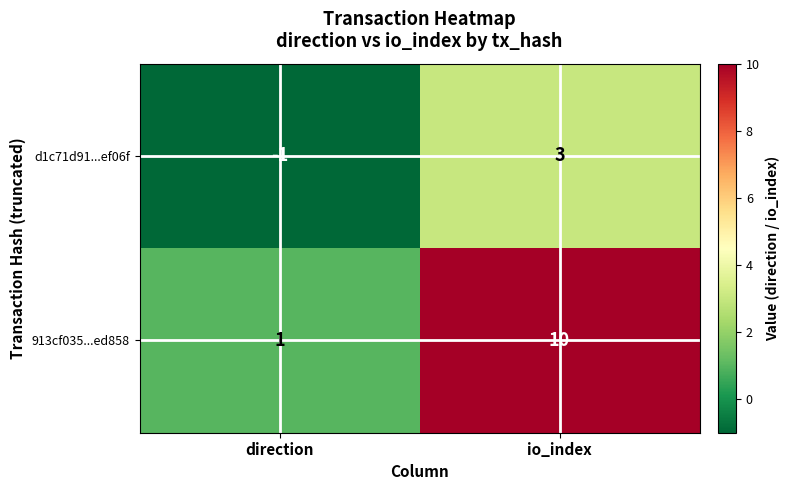

Rank the series at direction from lowest to highest value.

d1c71d91...ef06f, 913cf035...ed858